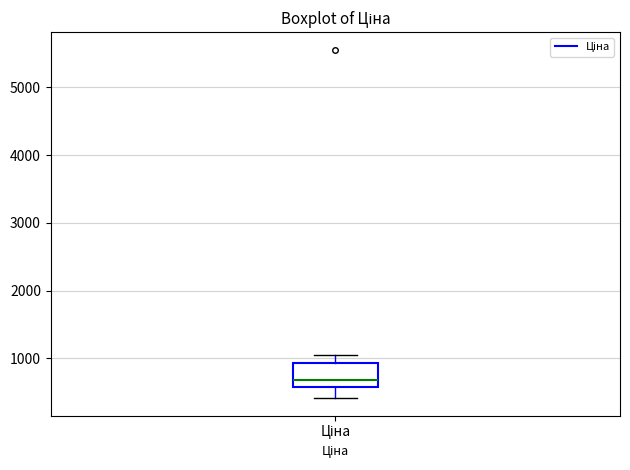

Where does the median line of the box for Ціна sit on the y-axis? The values are not printed on the chart, so give them approximately, as read against the axis.

700